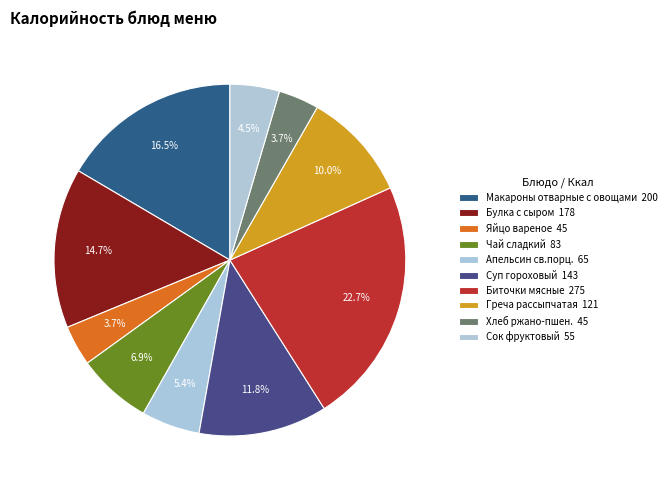

How many segments does this pie chart have?

10